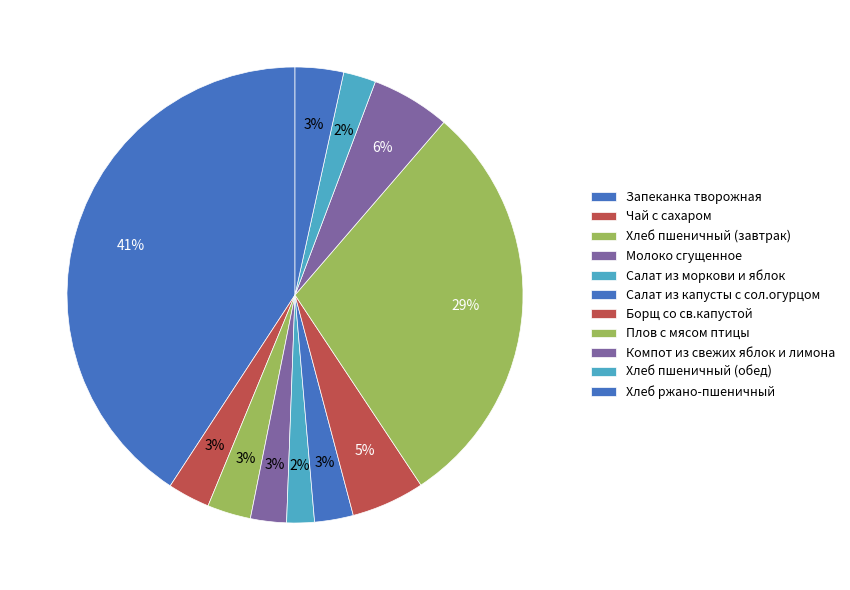

What percentage is NOT represented by Хлеб пшеничный (завтрак)?

96.9%